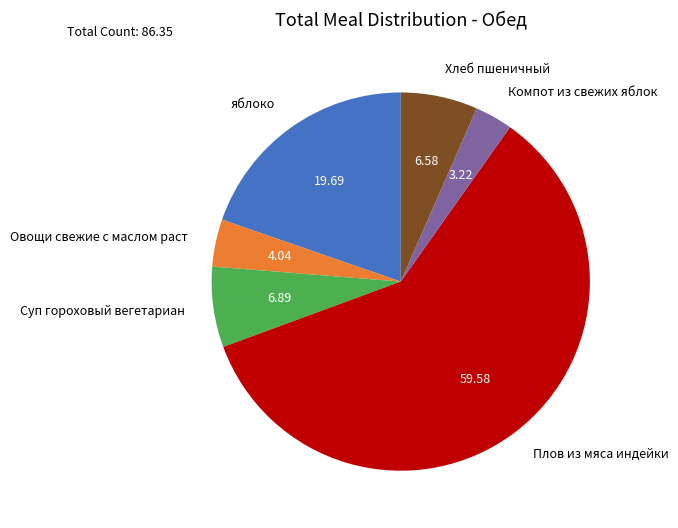

Which slice is the largest?

Плов из мяса индейки